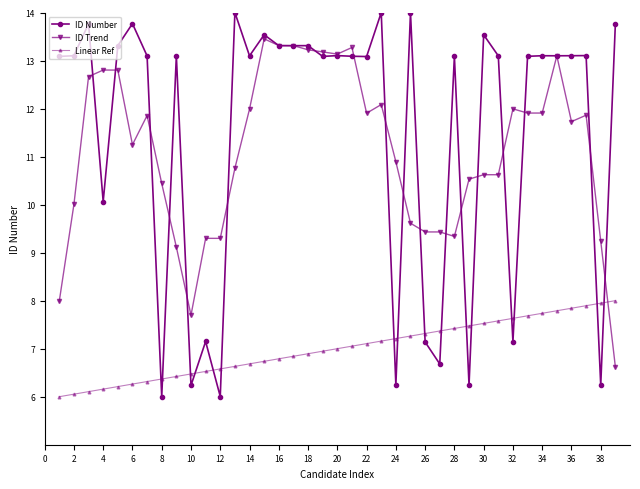

Which series has the largest total across all categories?

ID Number